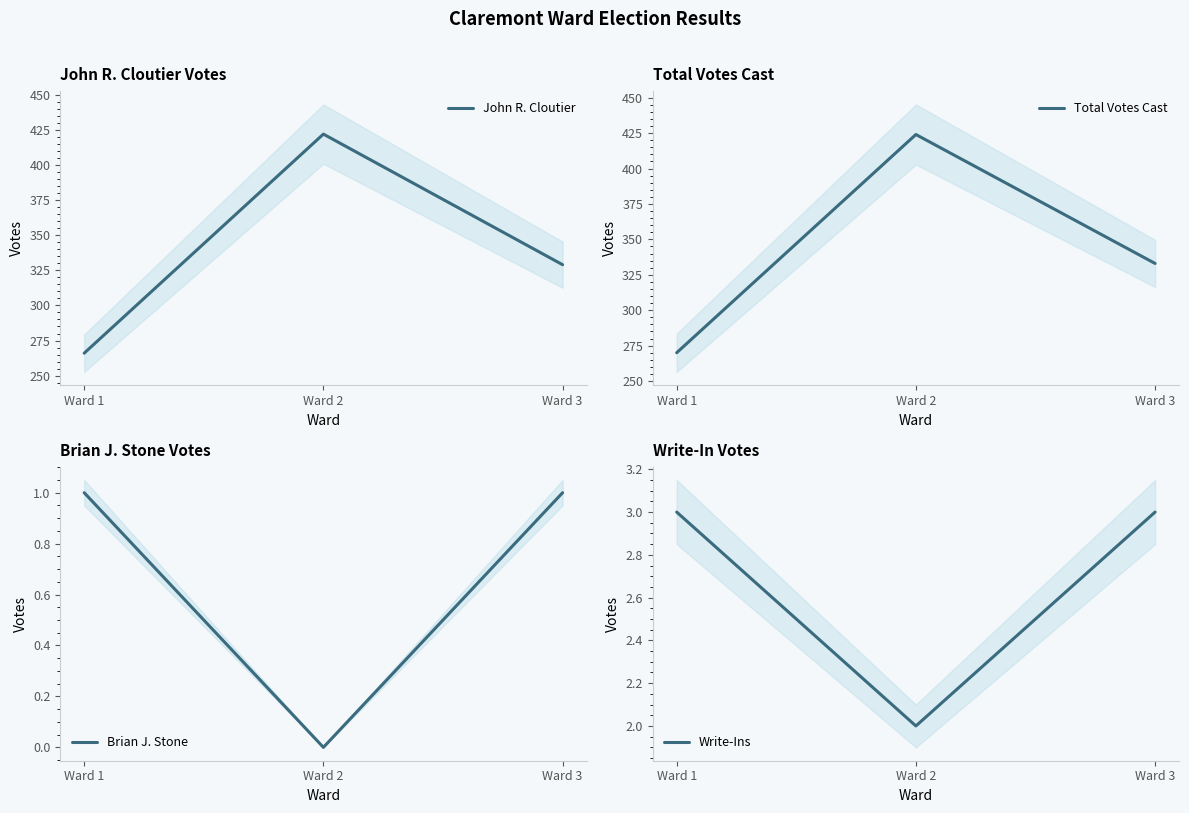

List the labels in order of John R. Cloutier value, largest first.

Ward 2, Ward 3, Ward 1